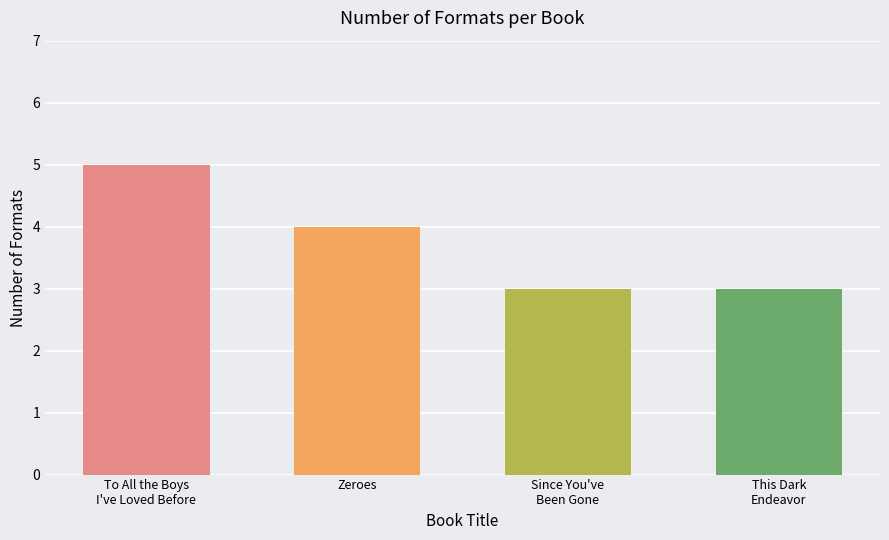

How many values are between 3 and 5?

4